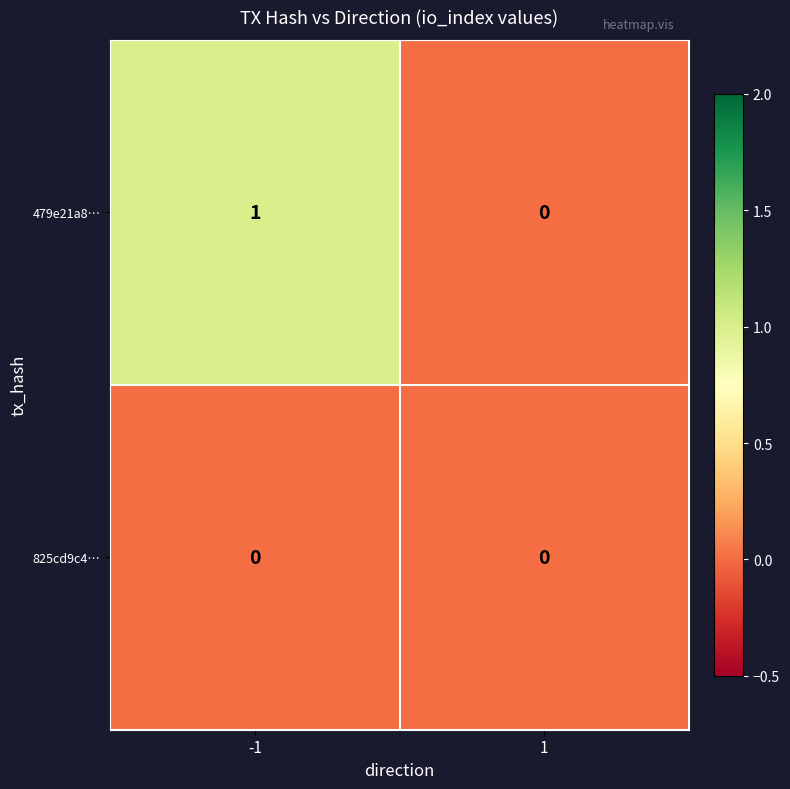

Which series has the largest total across all categories?

479e21a8…